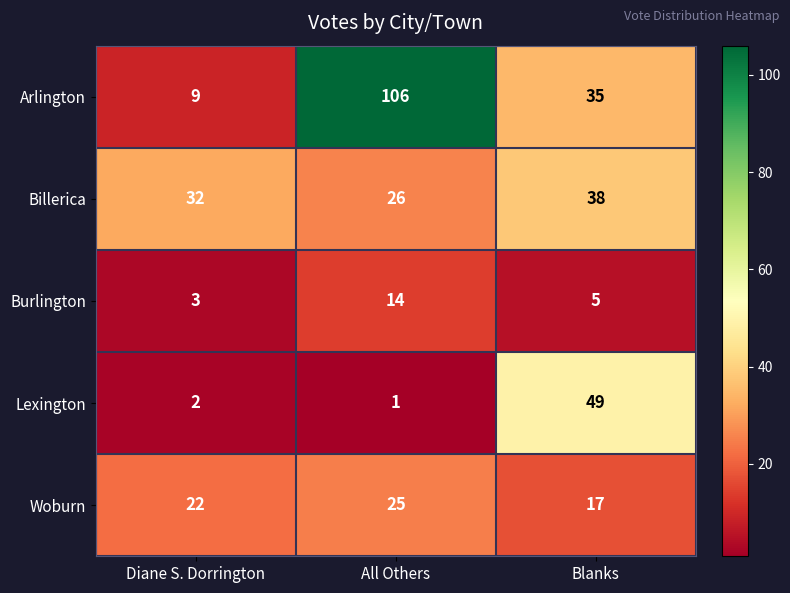

Is it true that Arlington equals 9 at Diane S. Dorrington?

True